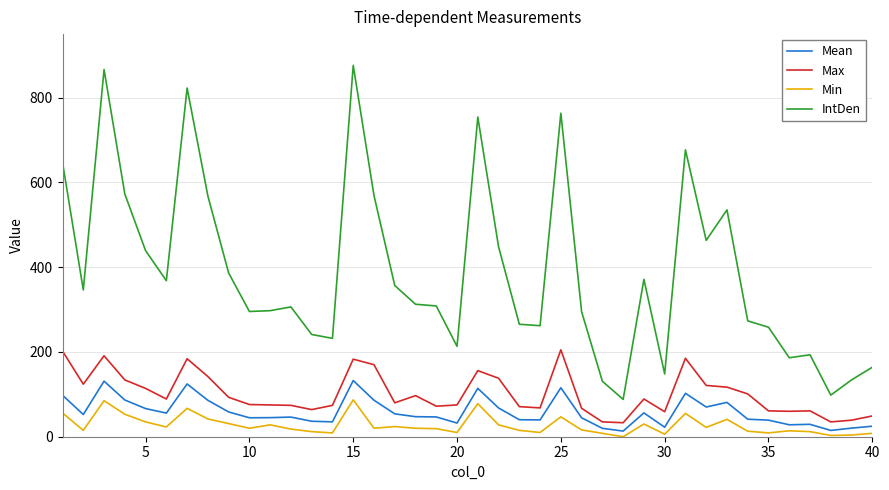

How many lines are shown in the chart?

4